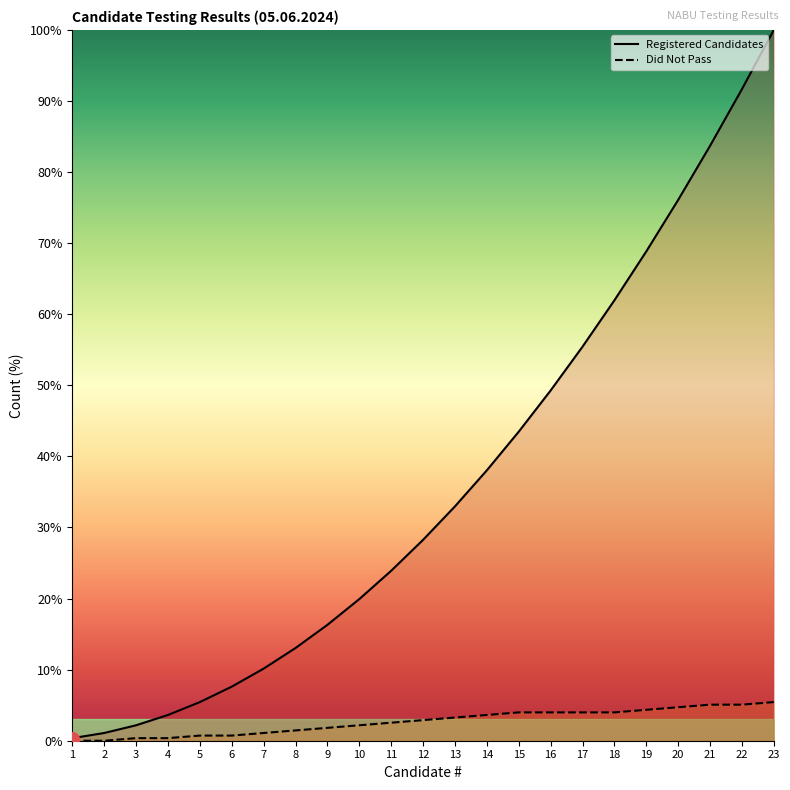

Which category has the lowest value across all series?

1